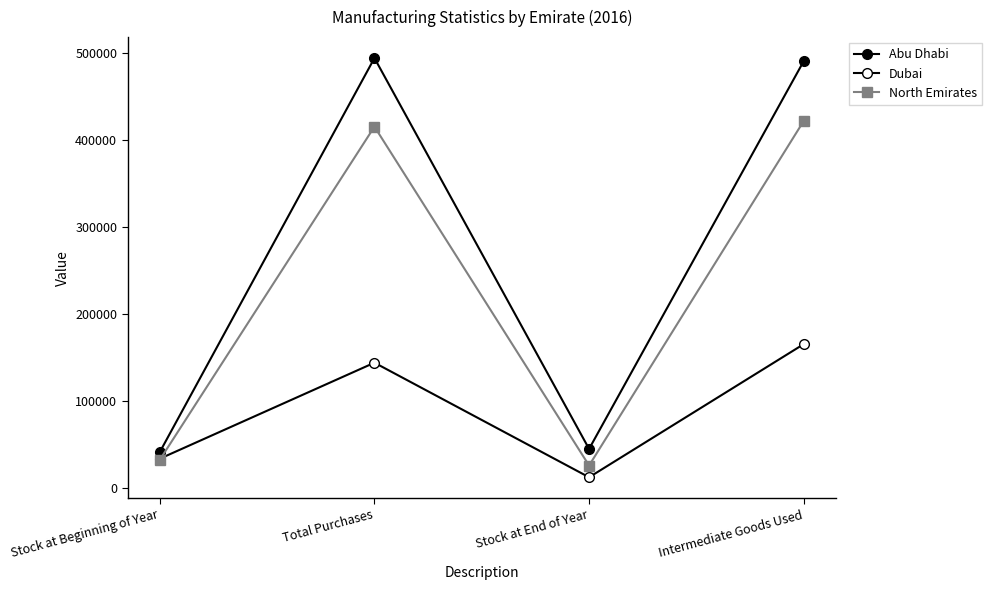

How many interior local valleys does the North Emirates series have?

1